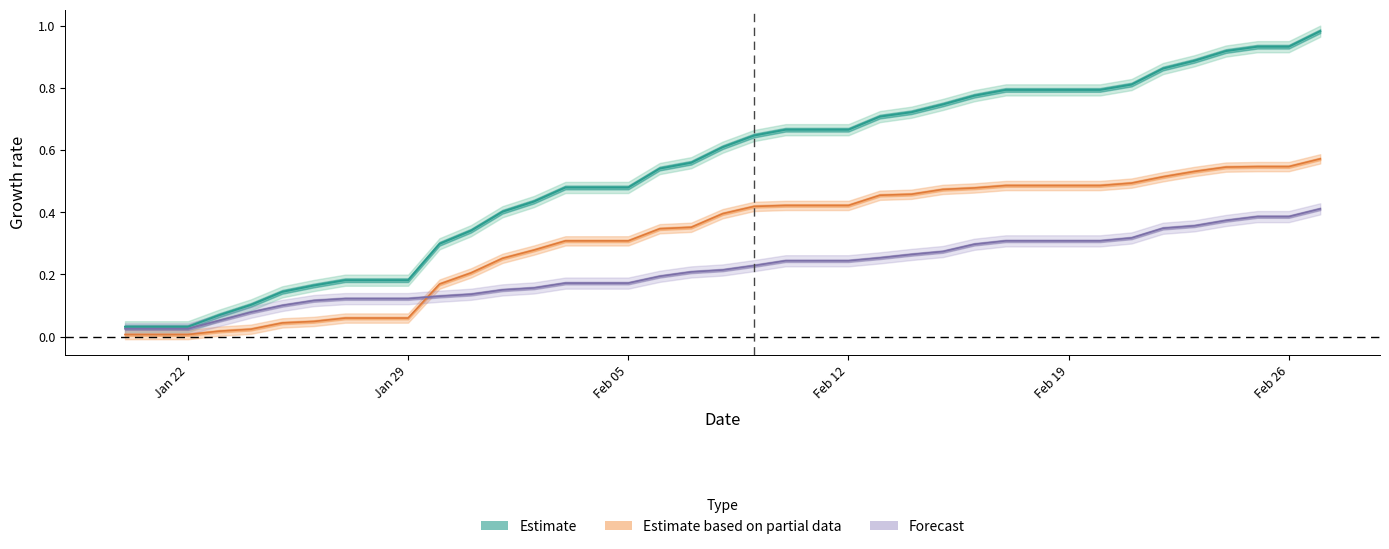

What position from the right is 11-Feb?

17